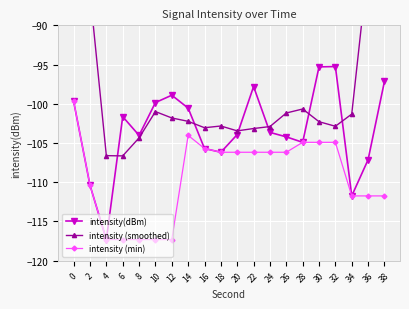

The intensity (min) series shows -106.2 at 22. True or false?

True